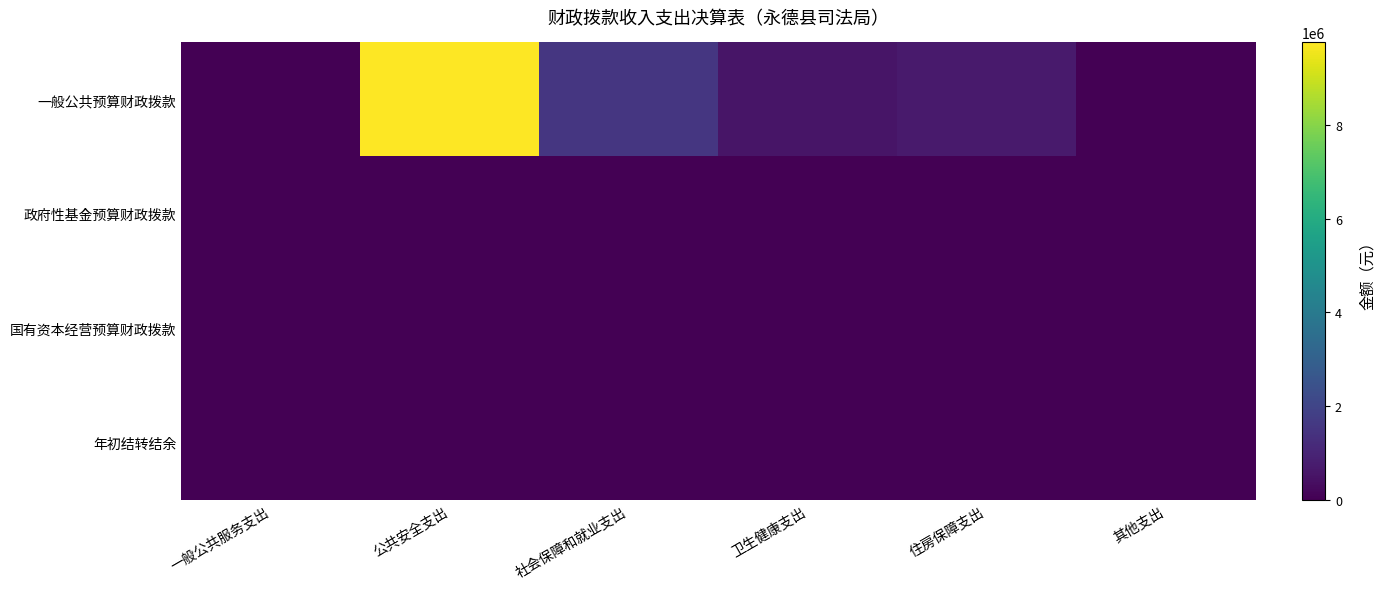

Which series has the largest total across all categories?

一般公共预算财政拨款